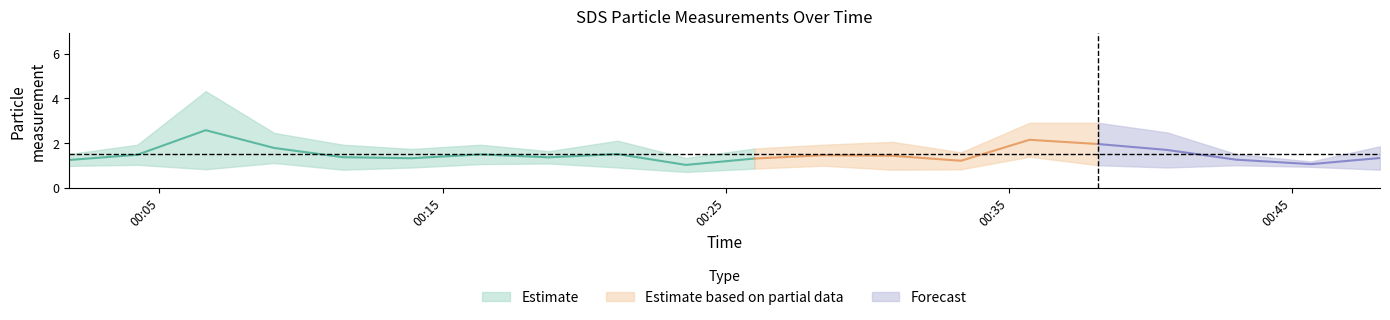

What is the label of the 12th point from the left?

2022/05/26 00:28:26